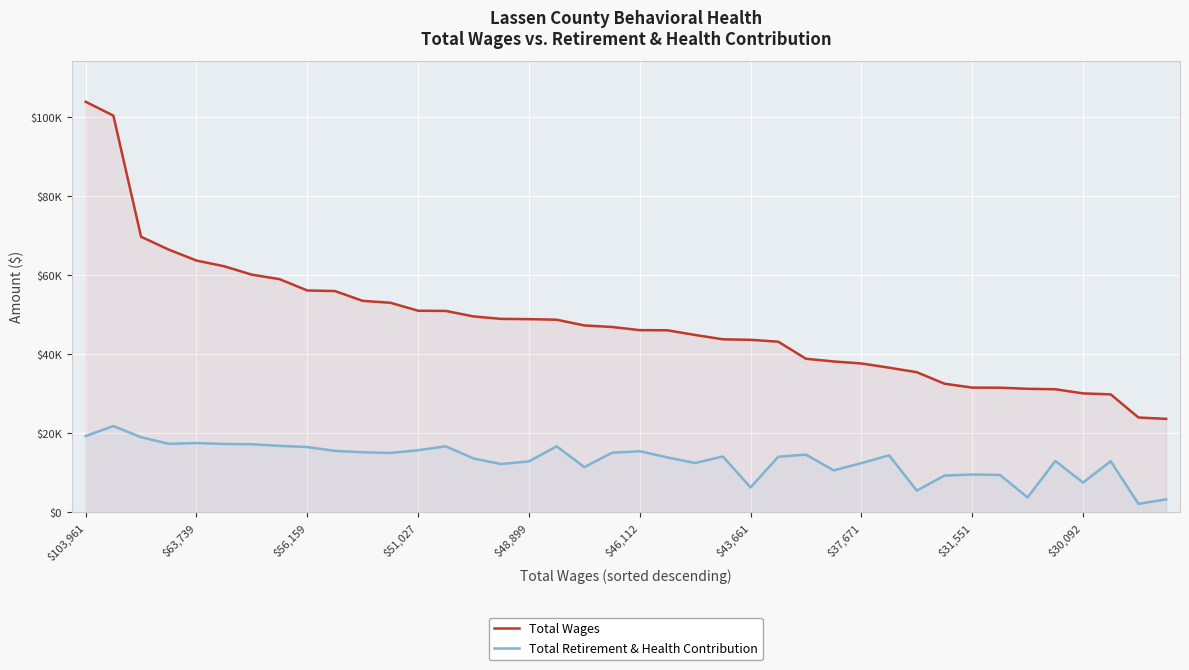

At 11, list the series in order from largest to smallest.

Total Wages, Total Retirement & Health Contribution